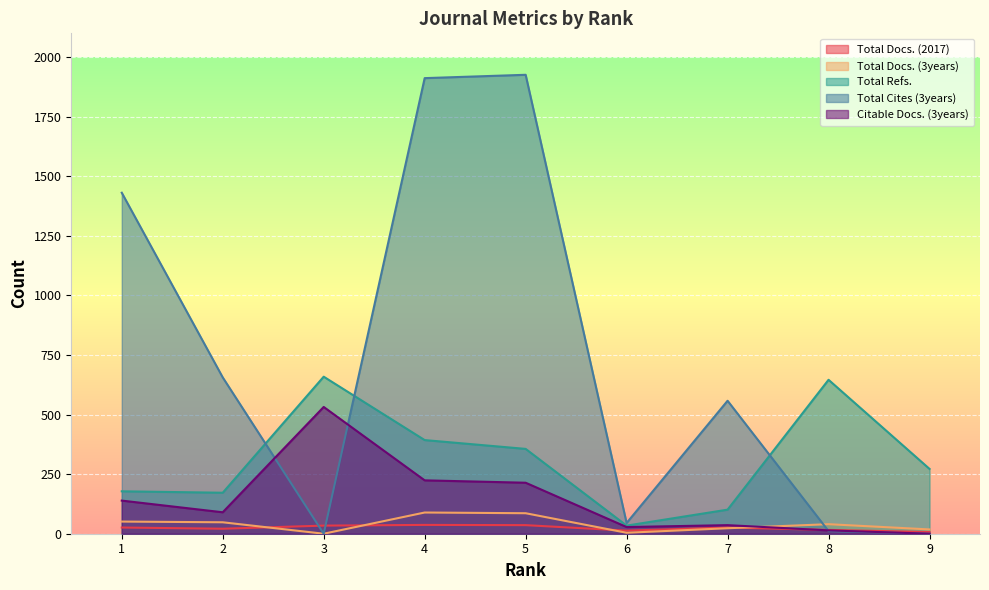

What is the highest value of the Total Refs. series?

659